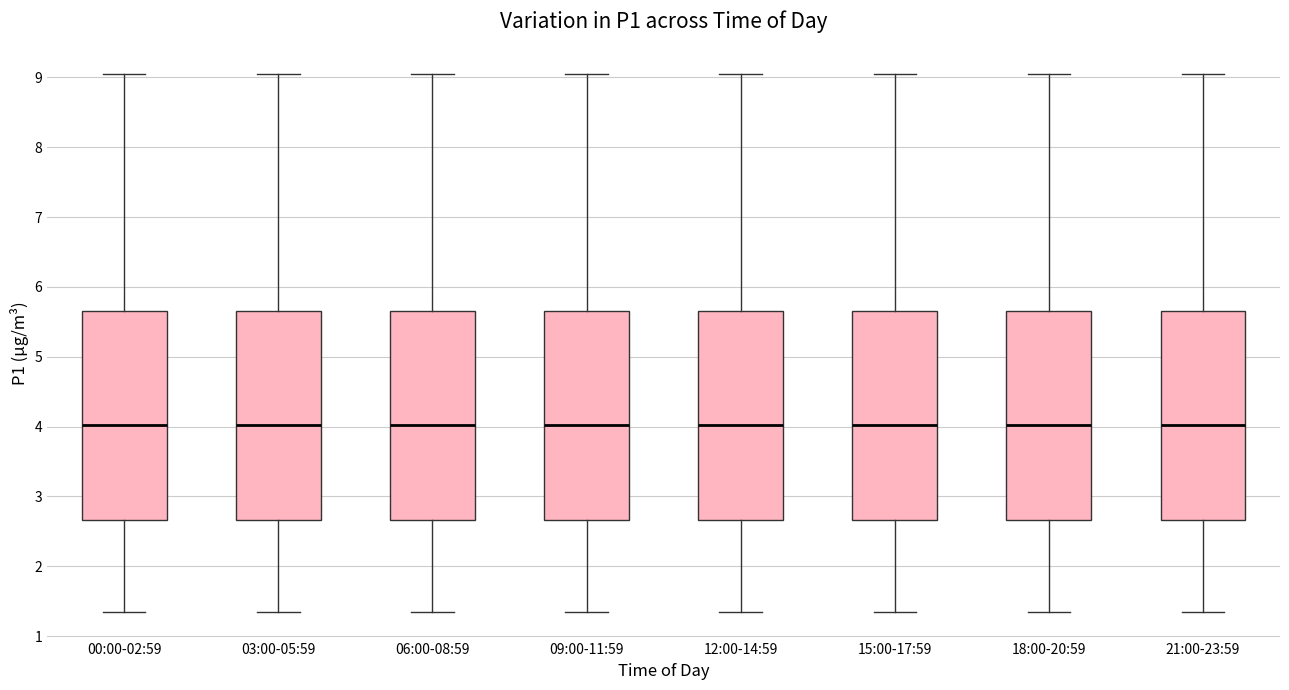

Reading left to right, read every box against the y-axis: the position of its median line, the range the box covers, and the ends of its whiskers. The values are not printed on the chart, so give them approximately, as read against the axis.

00:00-02:59: median 4.0, box 2.7 to 5.7, whiskers 1.4 to 9.1
03:00-05:59: median 4.0, box 2.7 to 5.7, whiskers 1.4 to 9.1
06:00-08:59: median 4.0, box 2.7 to 5.7, whiskers 1.4 to 9.1
09:00-11:59: median 4.0, box 2.7 to 5.7, whiskers 1.4 to 9.1
12:00-14:59: median 4.0, box 2.7 to 5.7, whiskers 1.4 to 9.1
15:00-17:59: median 4.0, box 2.7 to 5.7, whiskers 1.4 to 9.1
18:00-20:59: median 4.0, box 2.7 to 5.7, whiskers 1.4 to 9.1
21:00-23:59: median 4.0, box 2.7 to 5.7, whiskers 1.4 to 9.1